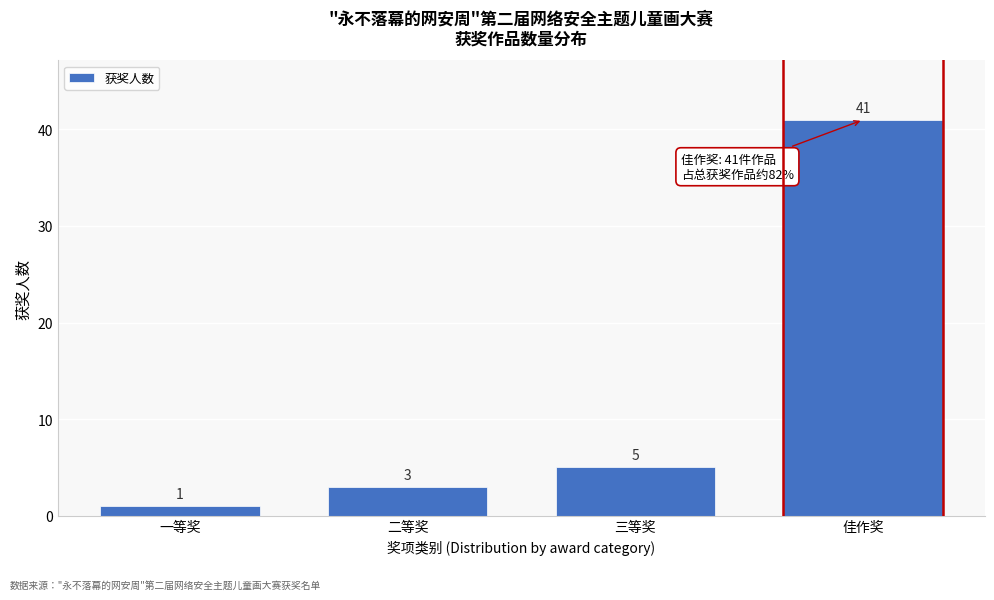

Reading left to right, list all the values displayed in this chart.

一等奖=1	二等奖=3	三等奖=5	佳作奖=41